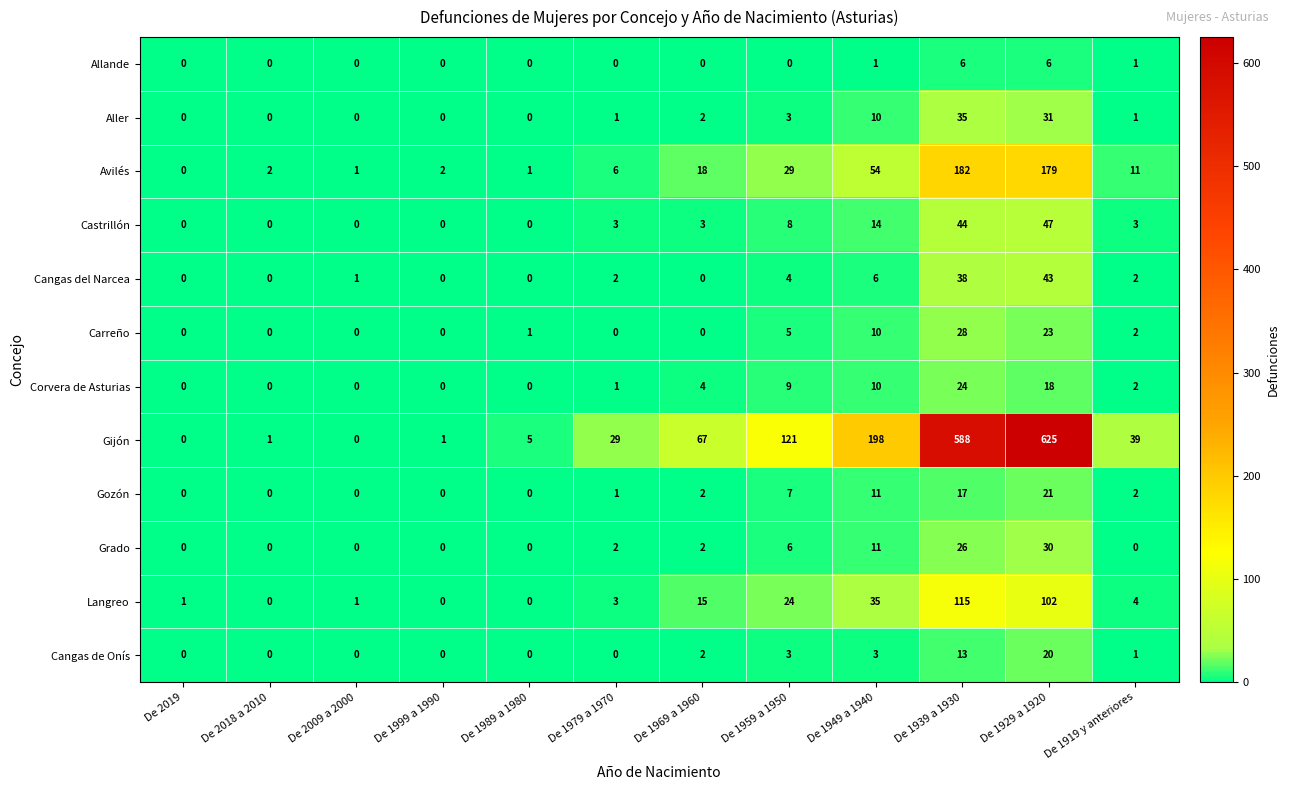

At how many categories does at least one series exceed 58?

5